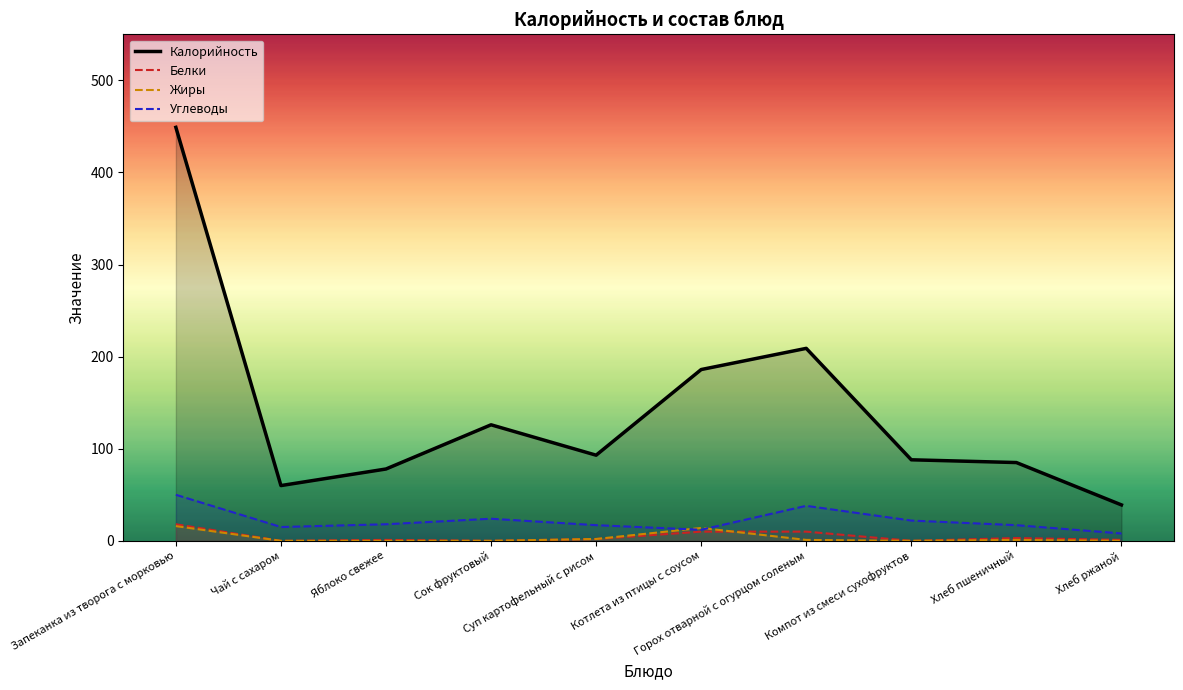

What is the label of the 1st point from the left?

Запеканка из творога с морковью